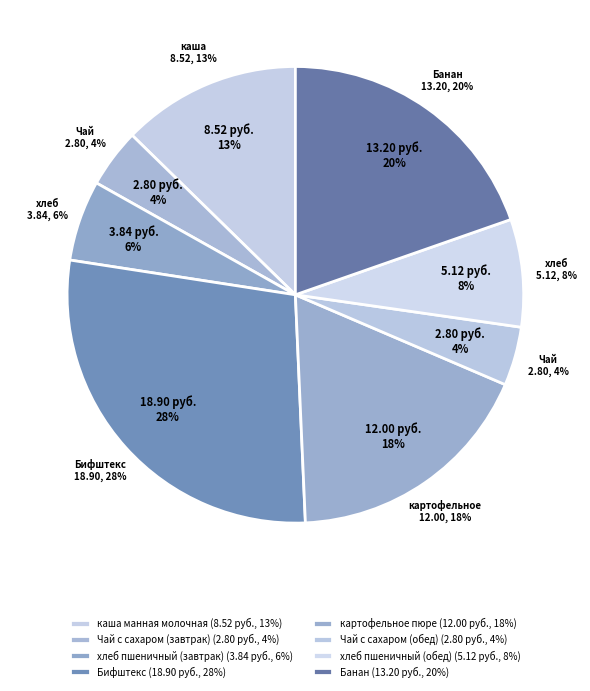

To the nearest percent, what percentage of the pie is Бифштекс?

28%